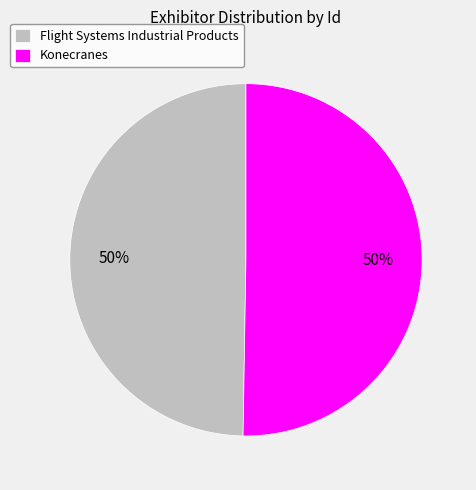

How many segments does this pie chart have?

2